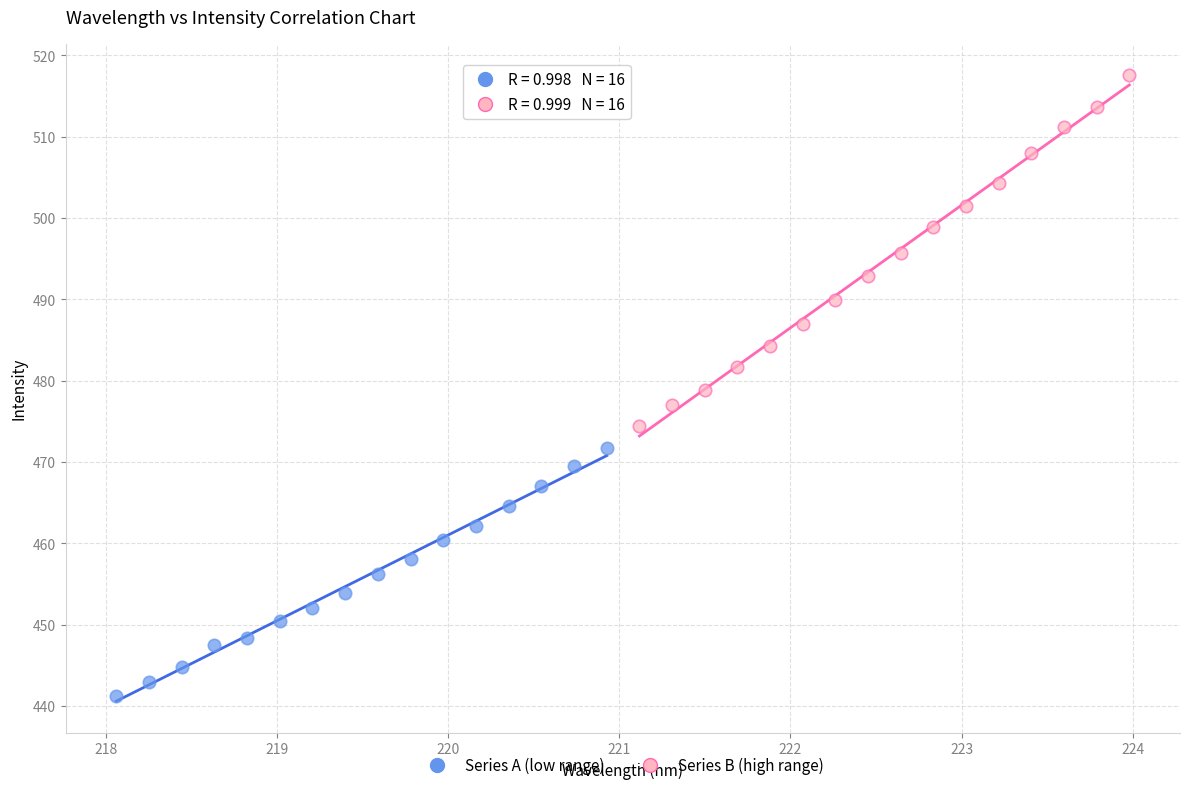

Which series reaches the maximum Y coordinate?

Series B (high range)